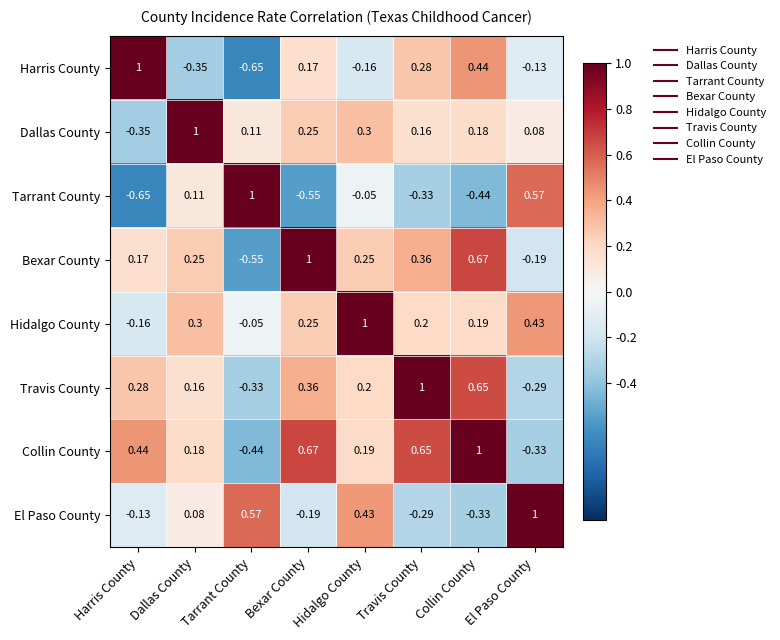

Where is Bexar County nearest to the value 0?

Harris County